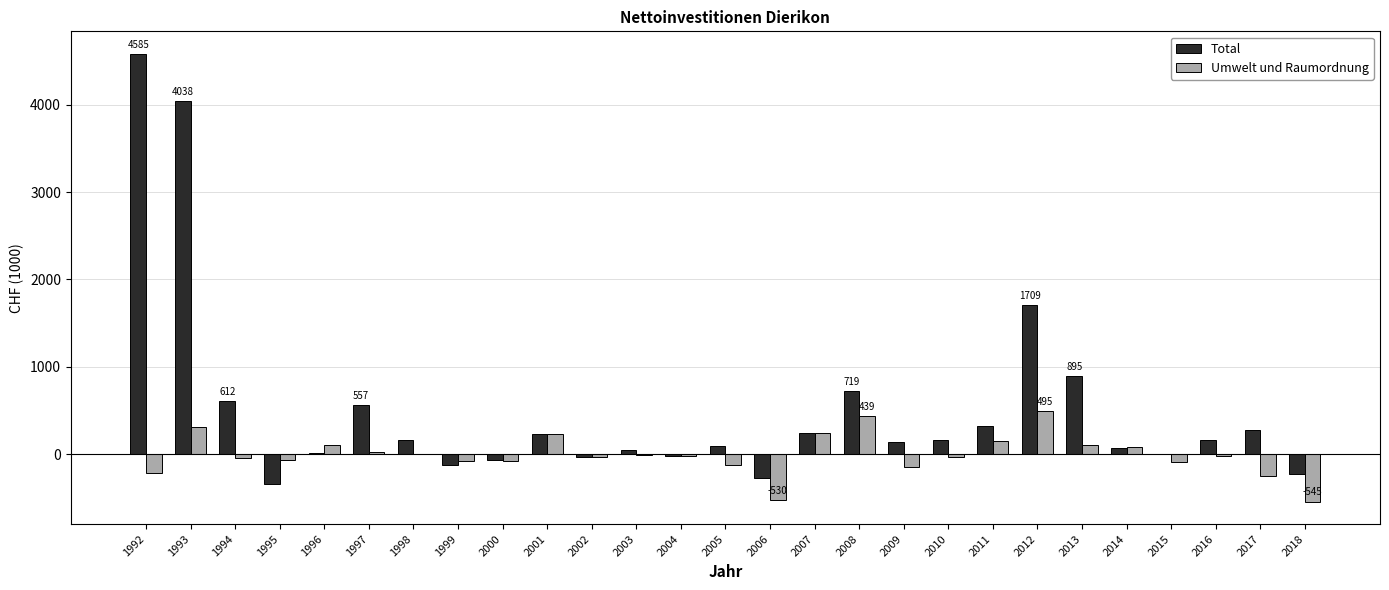

Is the value of Umwelt und Raumordnung at 2004 greater than the value of Total at 1993?

No